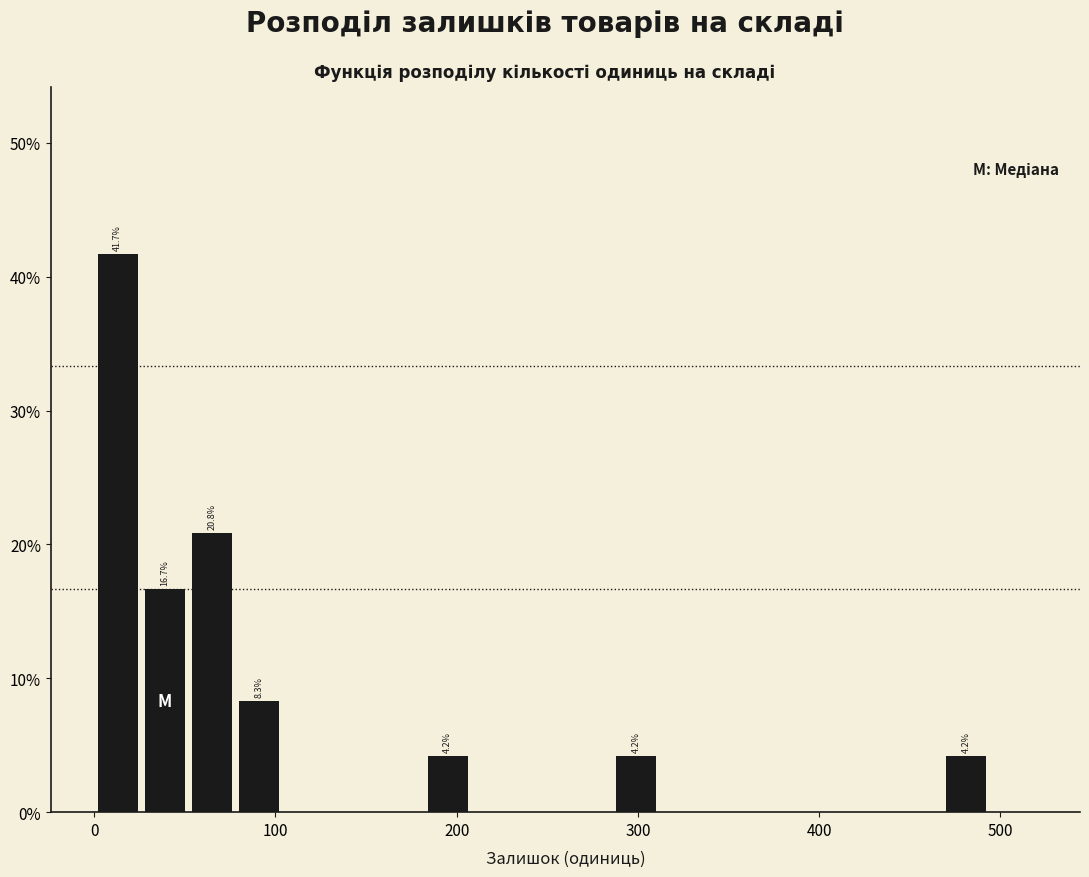

Read against the x-axis, roughly where is the centre of the tallest bar?

10